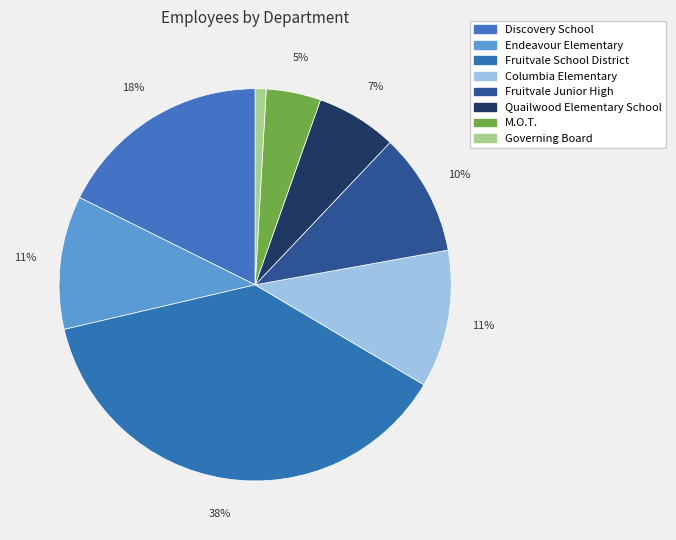

Does Discovery School represent more than half of the total?

No